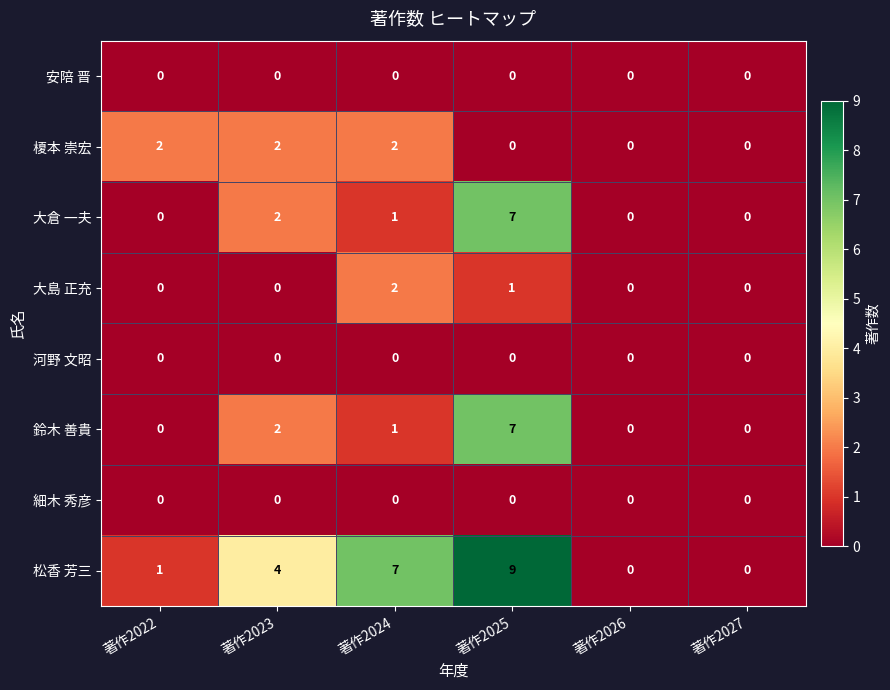

Which series has the largest range (max minus min)?

松香 芳三